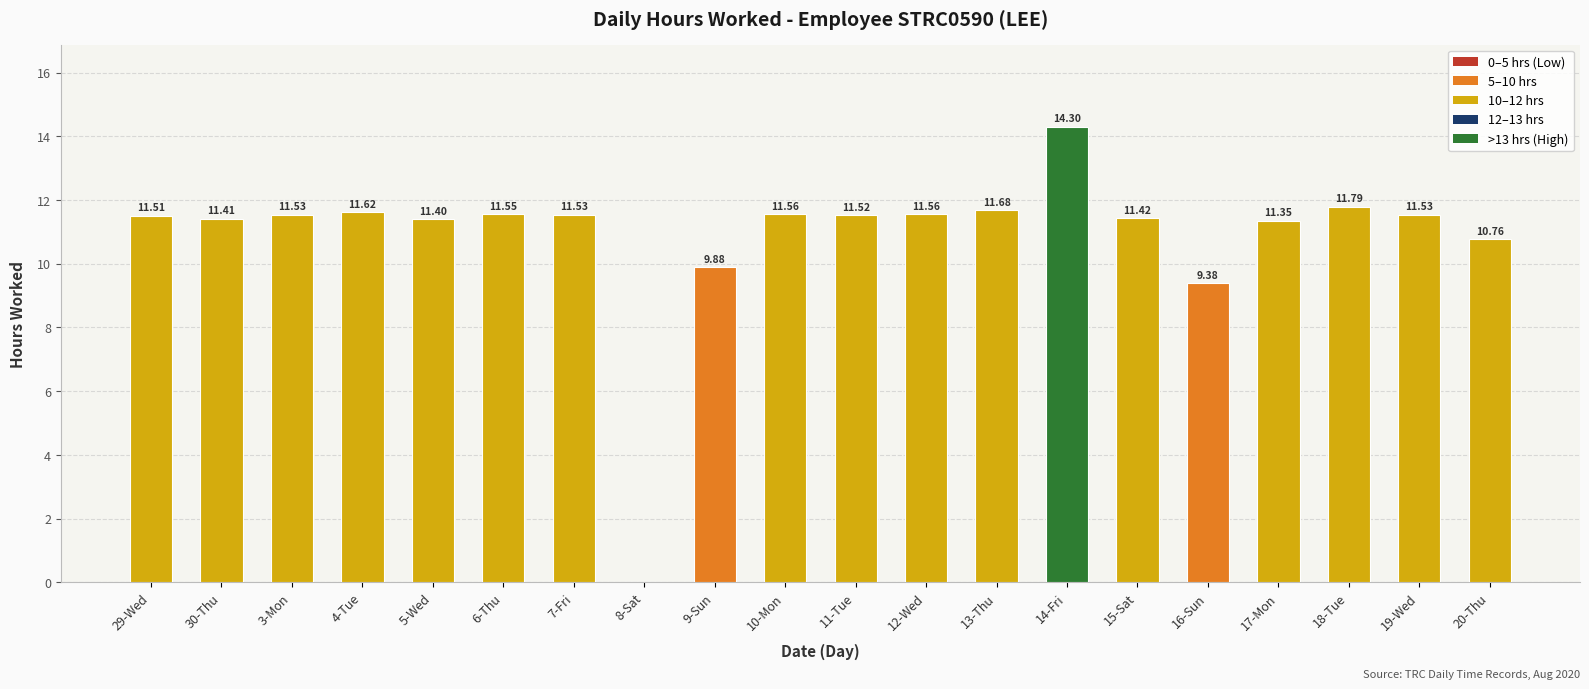

Approximately how many times larger is the value at 14-Fri compared to 13-Thu?

1.2